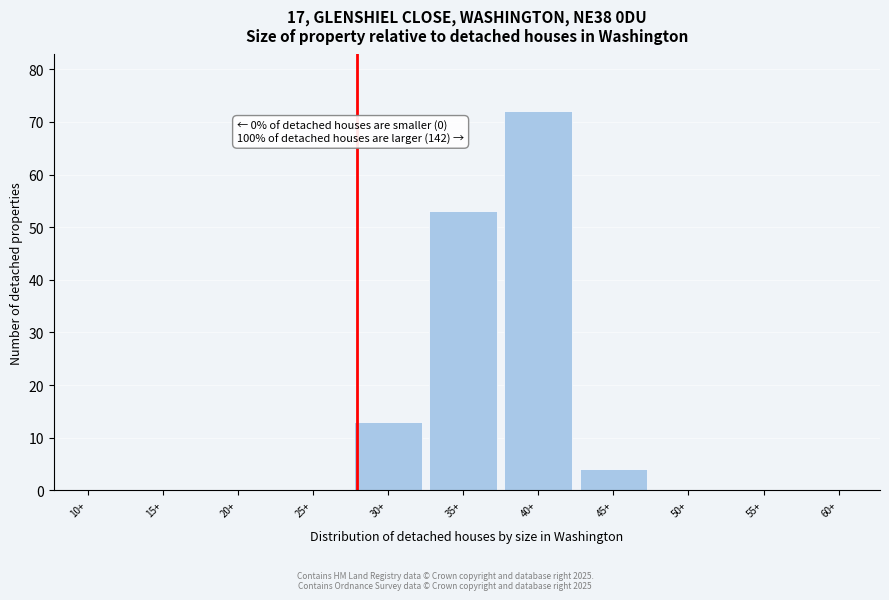

Reading left to right, transcribe all the data shown in this chart.

10+=0	15+=0	20+=0	25+=0	30+=13	35+=53	40+=72	45+=4	50+=0	55+=0	60+=0